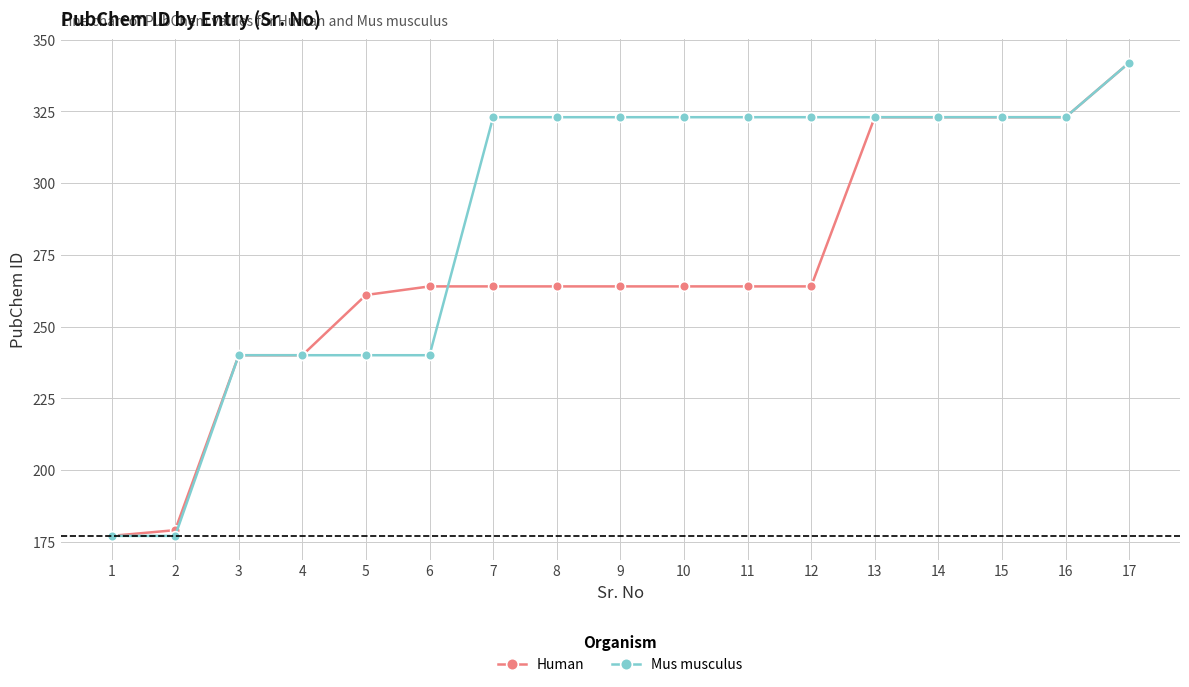

Reading left to right, transcribe all the data shown in this chart.

Human: 177	179	240	240	261	264	264	264	264	264	264	264	323	323	323	323	342
Mus musculus: 177	177	240	240	240	240	323	323	323	323	323	323	323	323	323	323	342